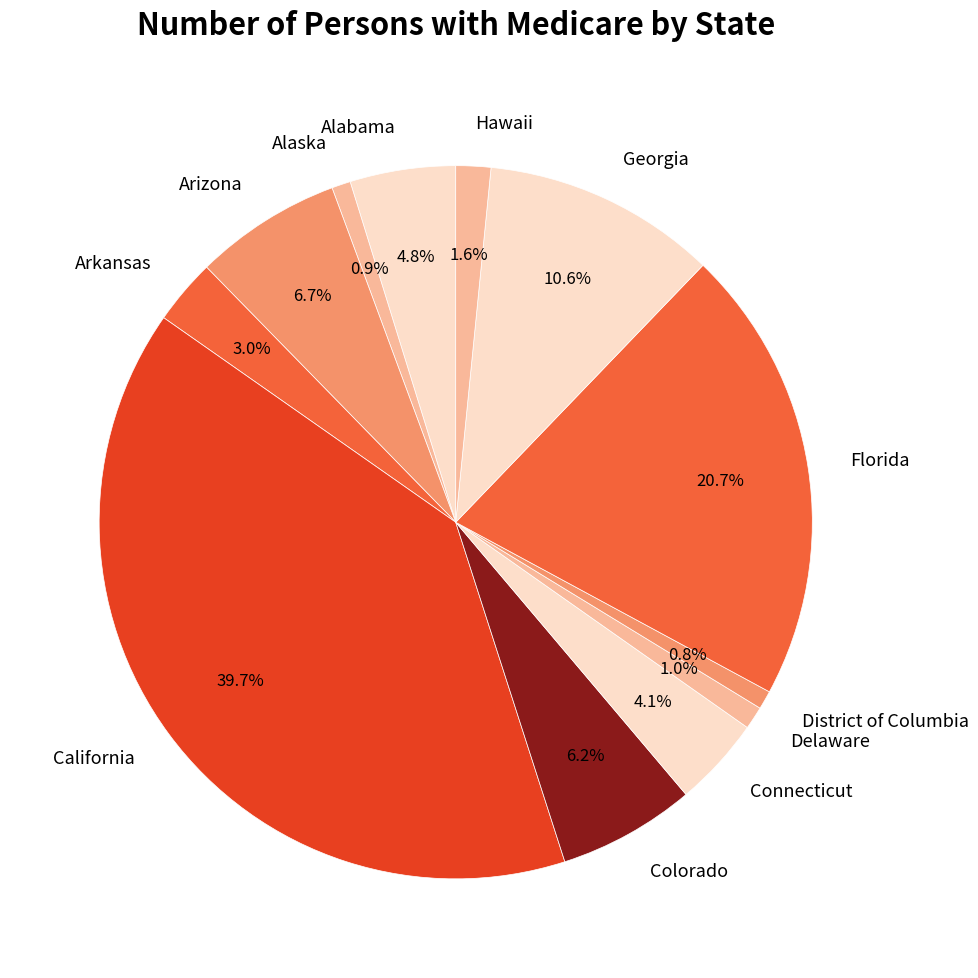

Between Georgia and Florida, which is larger?

Florida